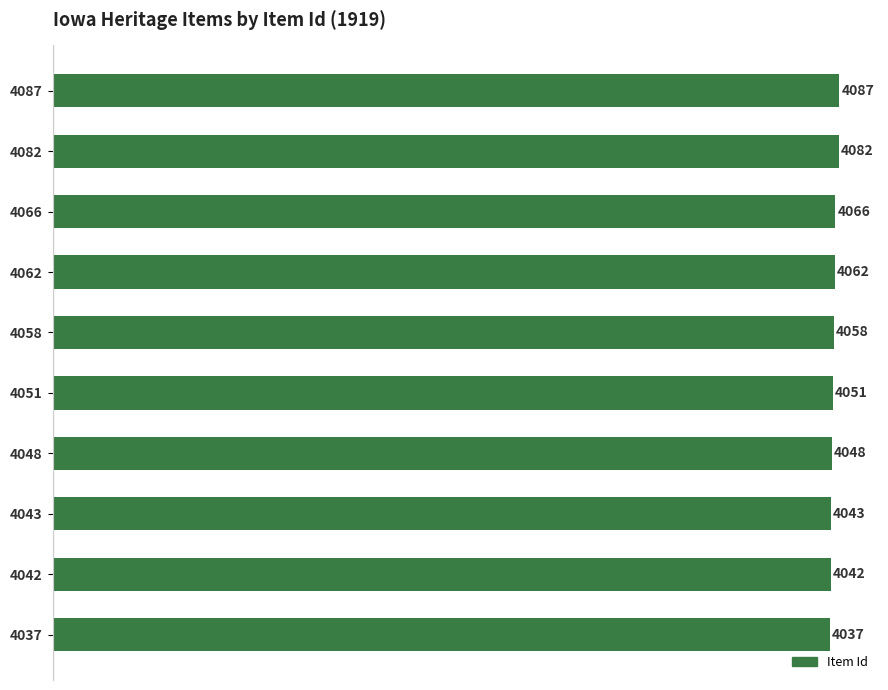

Count the number of data series in this chart.

1